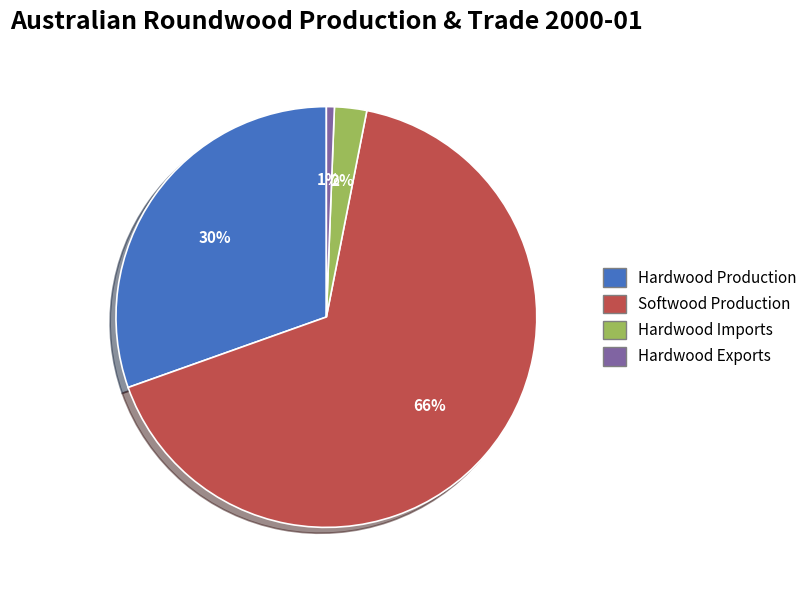

How many segments does this pie chart have?

4